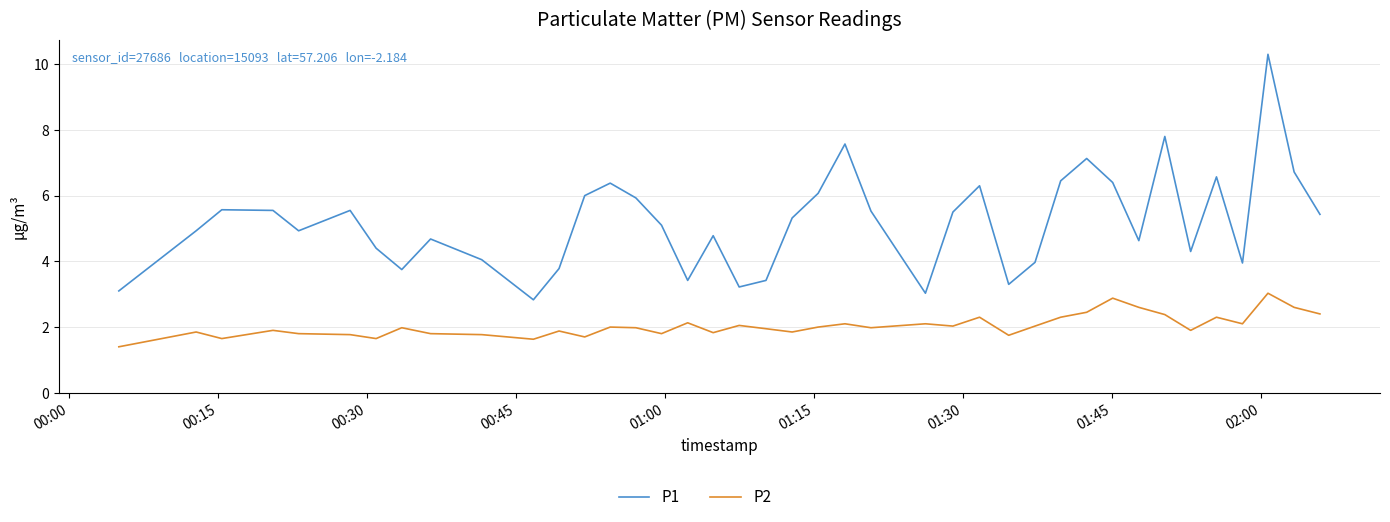

True or false: P2 and P1 cross at least once.

False